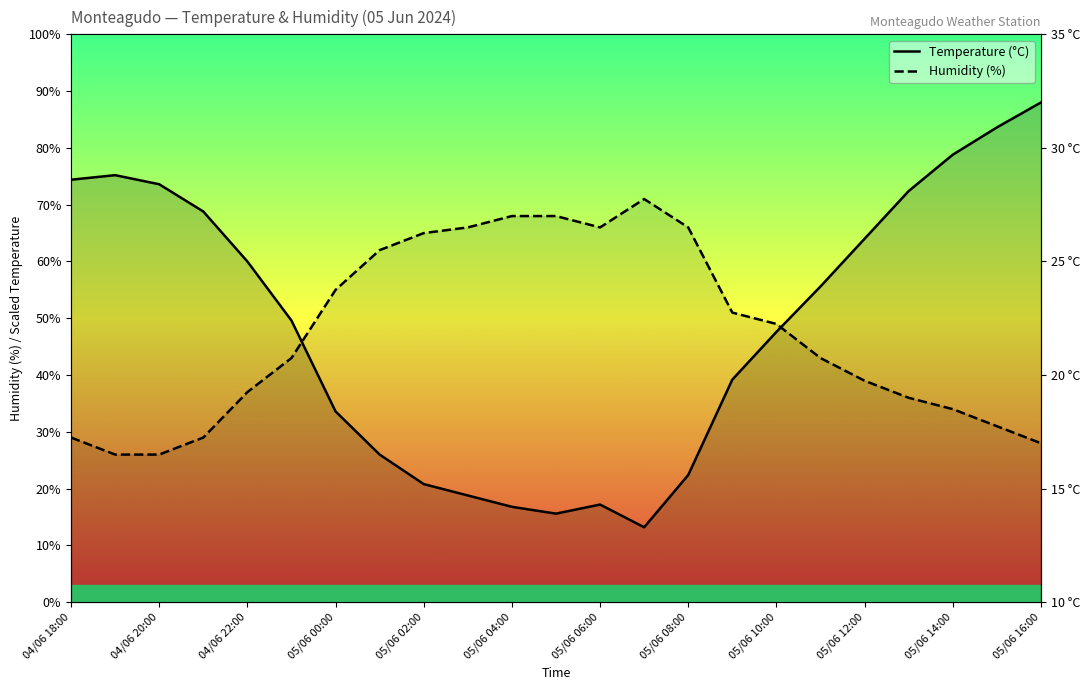

Which has a higher value, 05/06 05:00 or 05/06 10:00?

05/06 10:00